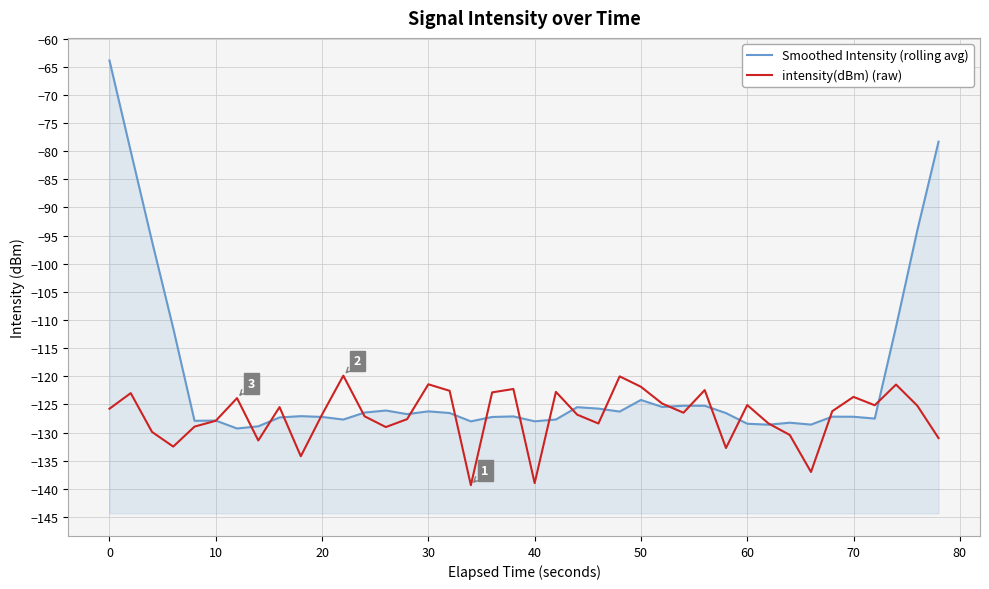

True or false: Smoothed Intensity (rolling avg) and intensity(dBm) (raw) intersect in this chart.

True